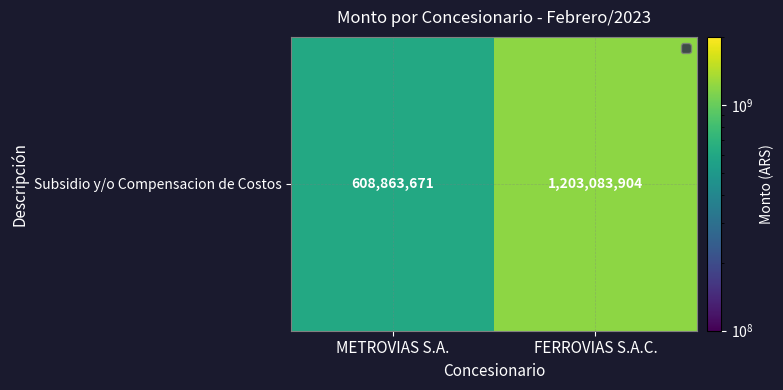

What is the ratio of the value at FERROVIAS S.A.C. to the value at METROVIAS S.A.?

2.0